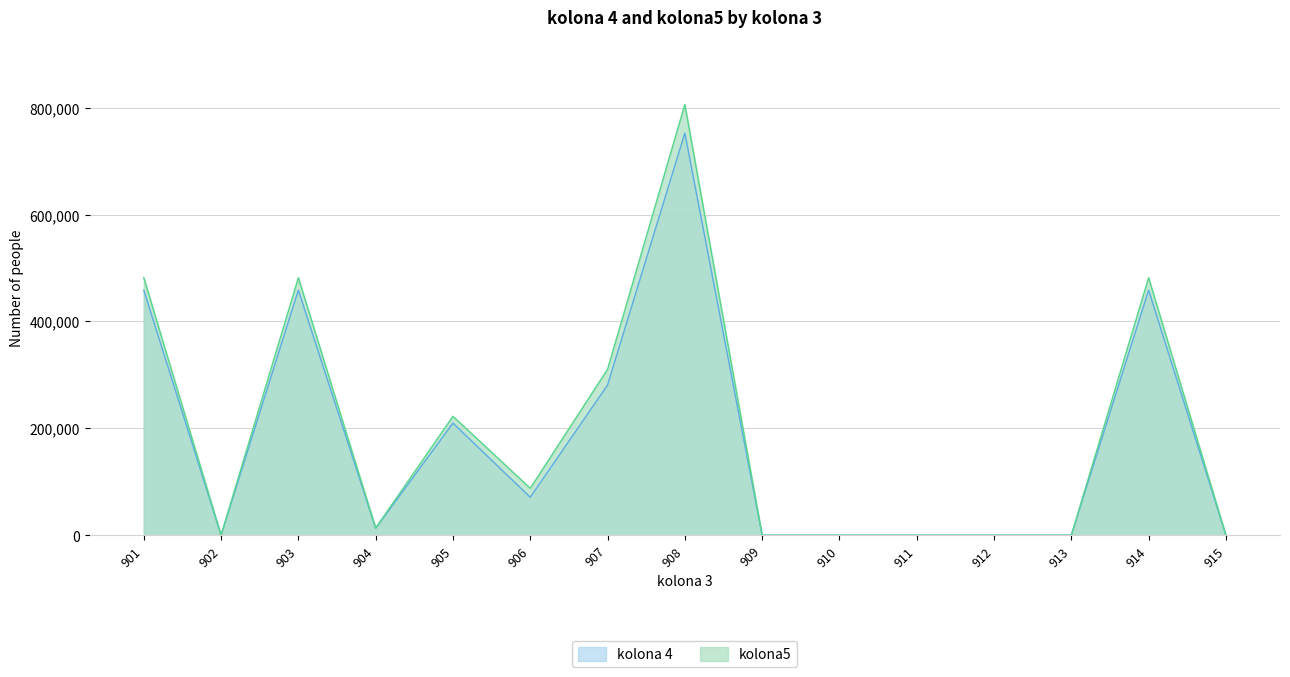

List the series in order of their overall mean, highest first.

kolona5, kolona 4